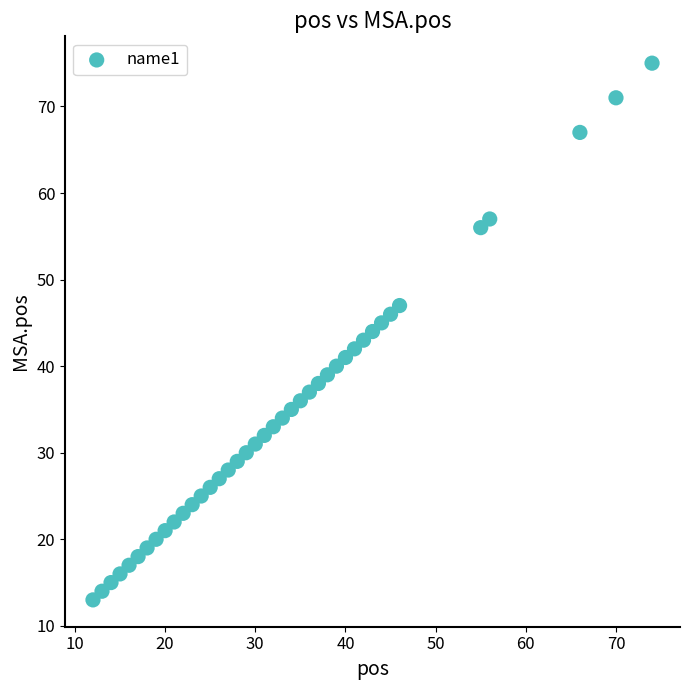

What is the range of Y values (max minus min)?

62